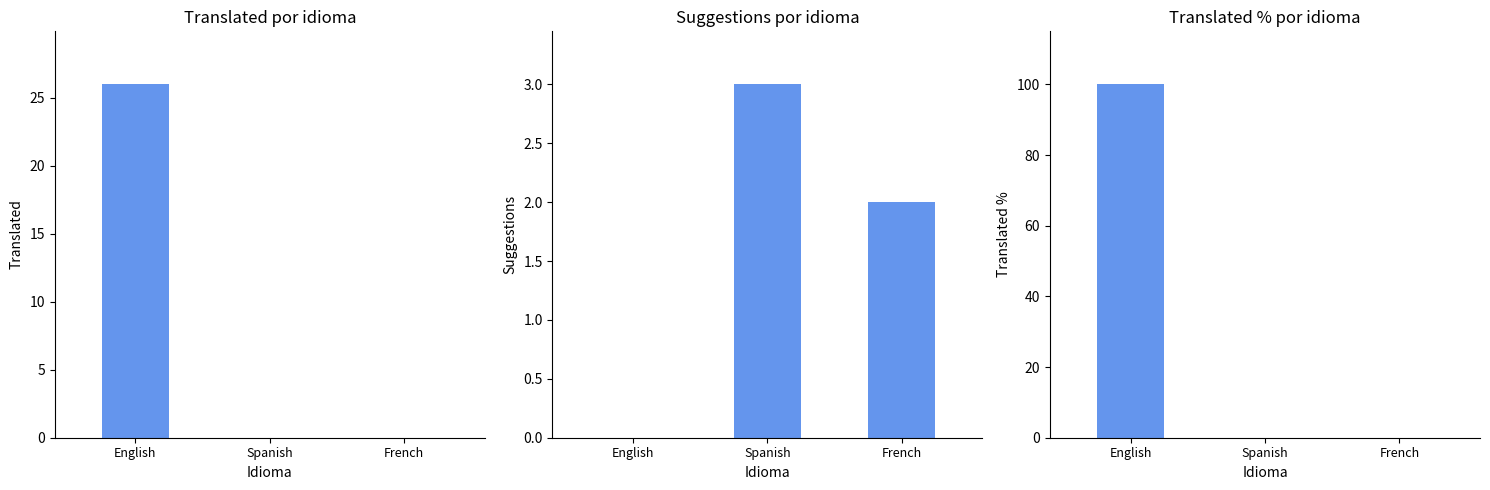

Is the value of translated_percent at Spanish greater than the value of translated at Spanish?

No